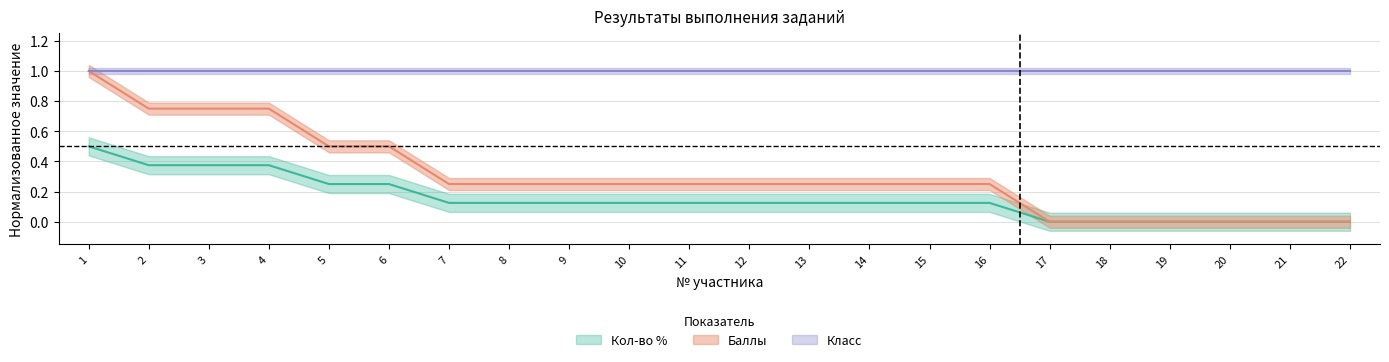

The value of Баллы at 11 is 0.3. True or false?

False